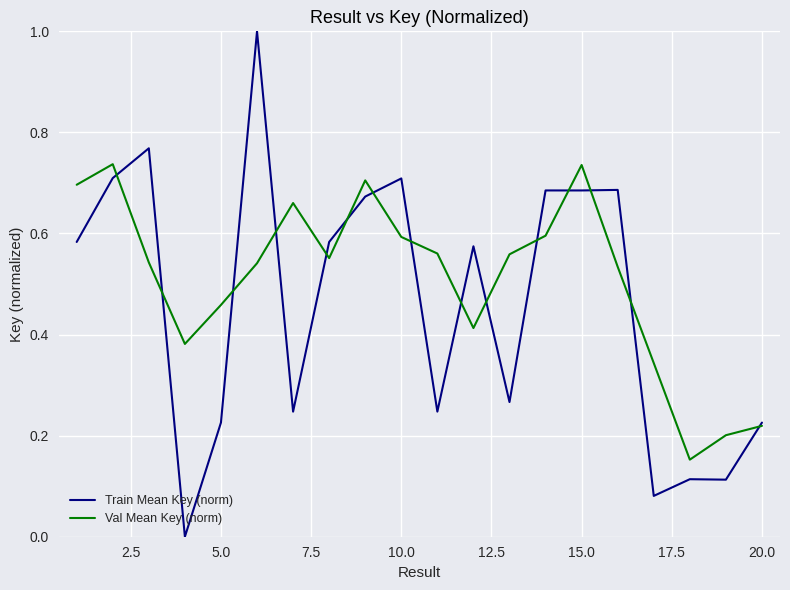

Which series has the largest total across all categories?

Val Mean Key (norm)